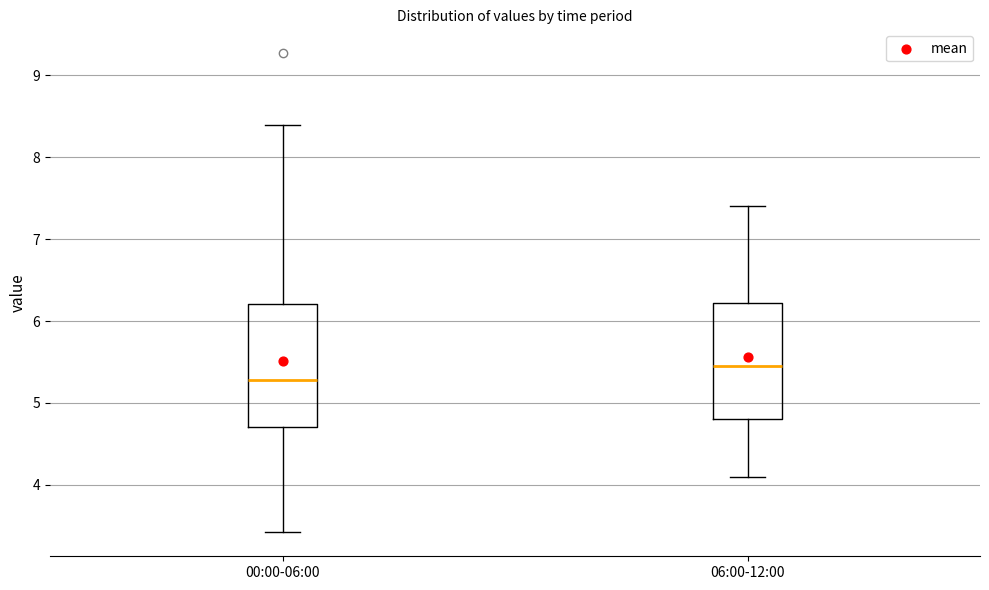

Where does the lower whisker of the box for 06:00-12:00 end on the y-axis? The values are not printed on the chart, so give them approximately, as read against the axis.

4.1